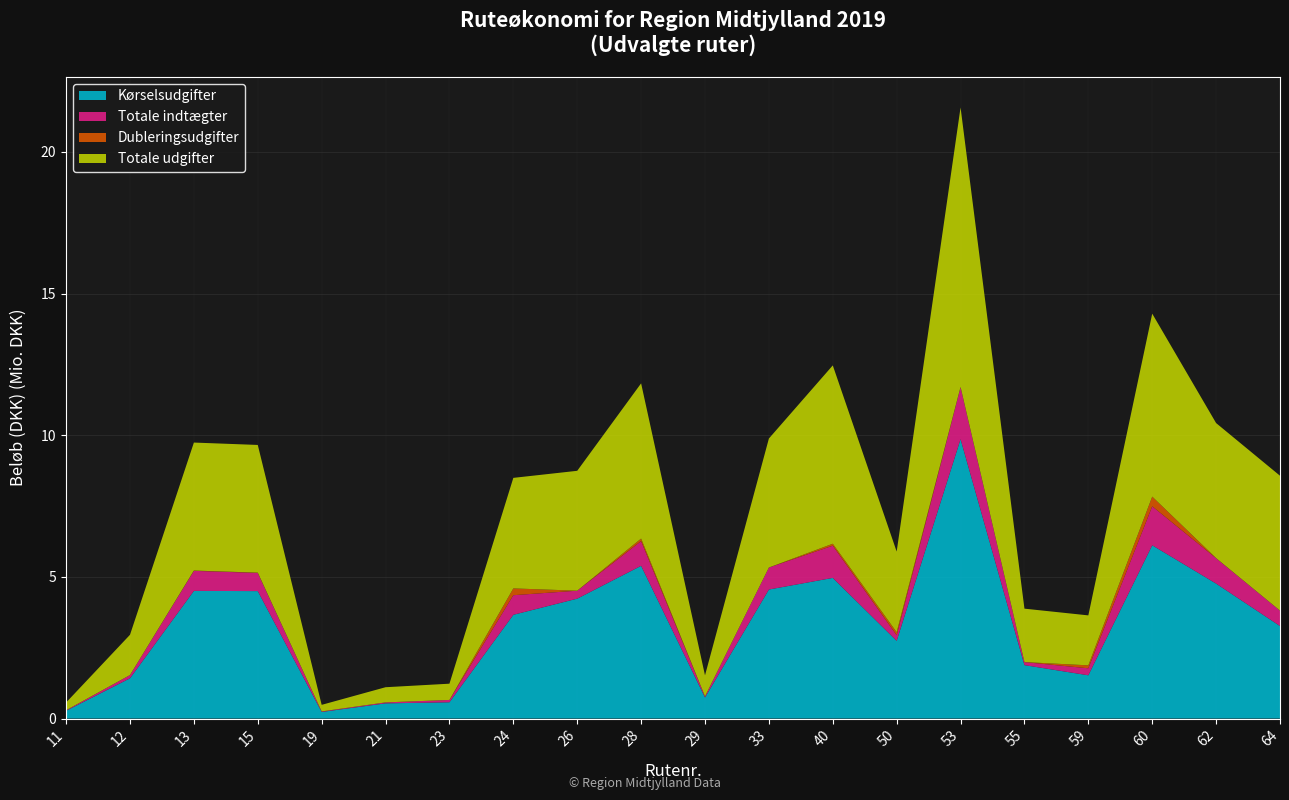

Reading left to right, what are all the values shown in this chart?

Totale udgifter: 272854.0	1420413.8	4517505.4	4507543.8	231986.0	535306.2	573619.3	3901924.9	4231630.6	5480277.7	742745.7	4553809.5	6295784.4	2848199.4	9866743.6	1885845.9	1763753.8	6458136.2	4766880.7	4761543.2
Totale indtægter: 19816.5	115551.3	706825.1	642551.6	18928.4	34464.6	82621.4	691555.8	281473.8	871708.3	38512.1	776796.1	1137466.9	198093.6	1837695.4	106892.7	247343.5	1375958.2	896248.7	544266.4
Kørselsudgifter: 272854.0	1420413.8	4506014.6	4498319.3	231986.0	535306.2	573619.3	3661928.3	4231630.6	5390787.8	742745.7	4553809.5	4964144.6	2741221.8	9861774.6	1884894.6	1526074.9	6115836.1	4763340.3	3264877.6
Dubleringsudgifter: 0.0	0.0	11490.8	9224.5	0.0	0.0	0.0	239996.7	0.0	89489.9	0.0	0.0	68565.2	106977.6	4969.0	951.3	103941.4	342300.1	3540.4	0.0